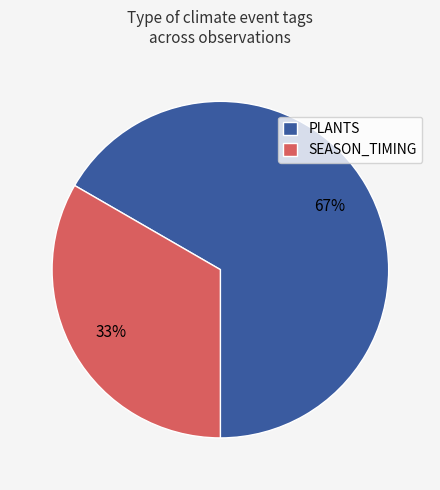

Does any single category account for the majority?

Yes